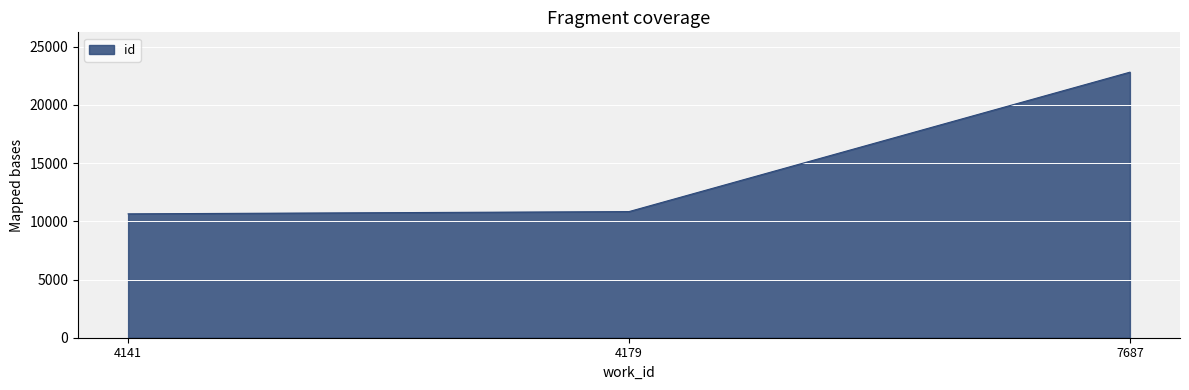

How many lines are shown in the chart?

1